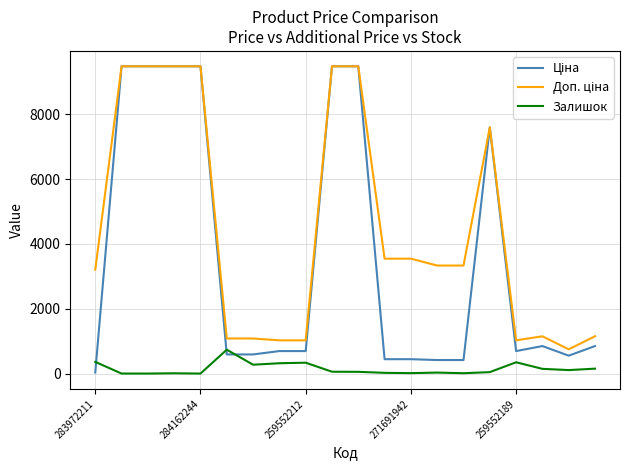

What is the difference between the maximum and minimum values in the Доп. ціна series?

8733.1